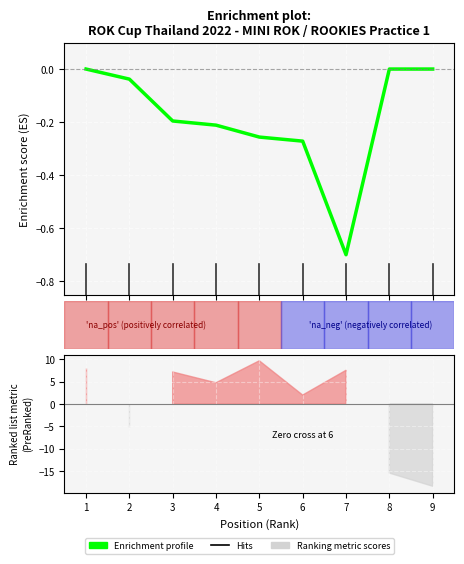

Reading left to right, extract all data points from this chart.

-0.0	-0.0	-0.2	-0.2	-0.3	-0.3	-0.7	0.0	0.0